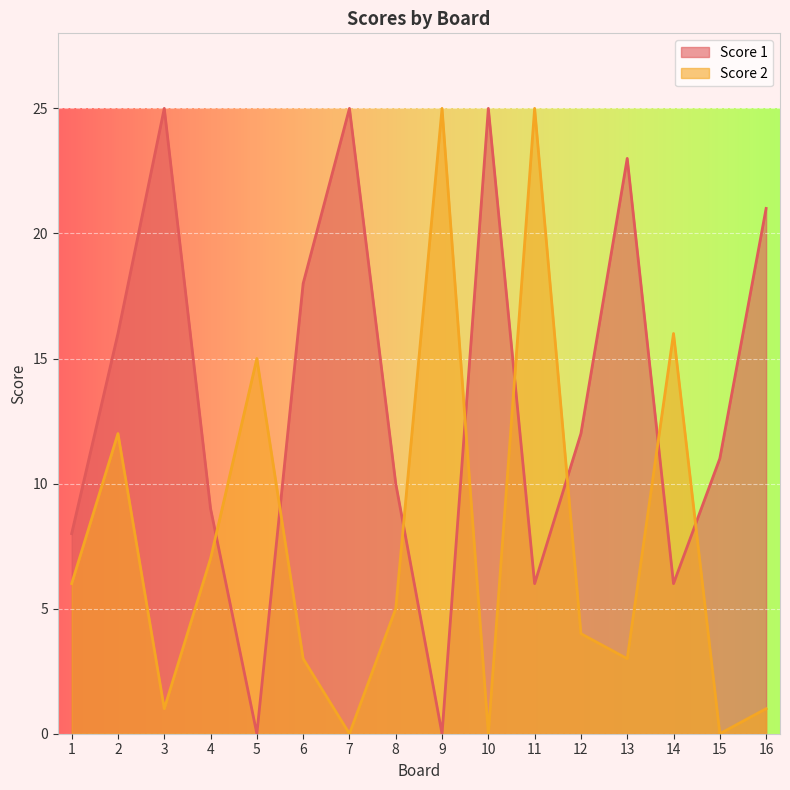

What is the total value across all series at 7?

25